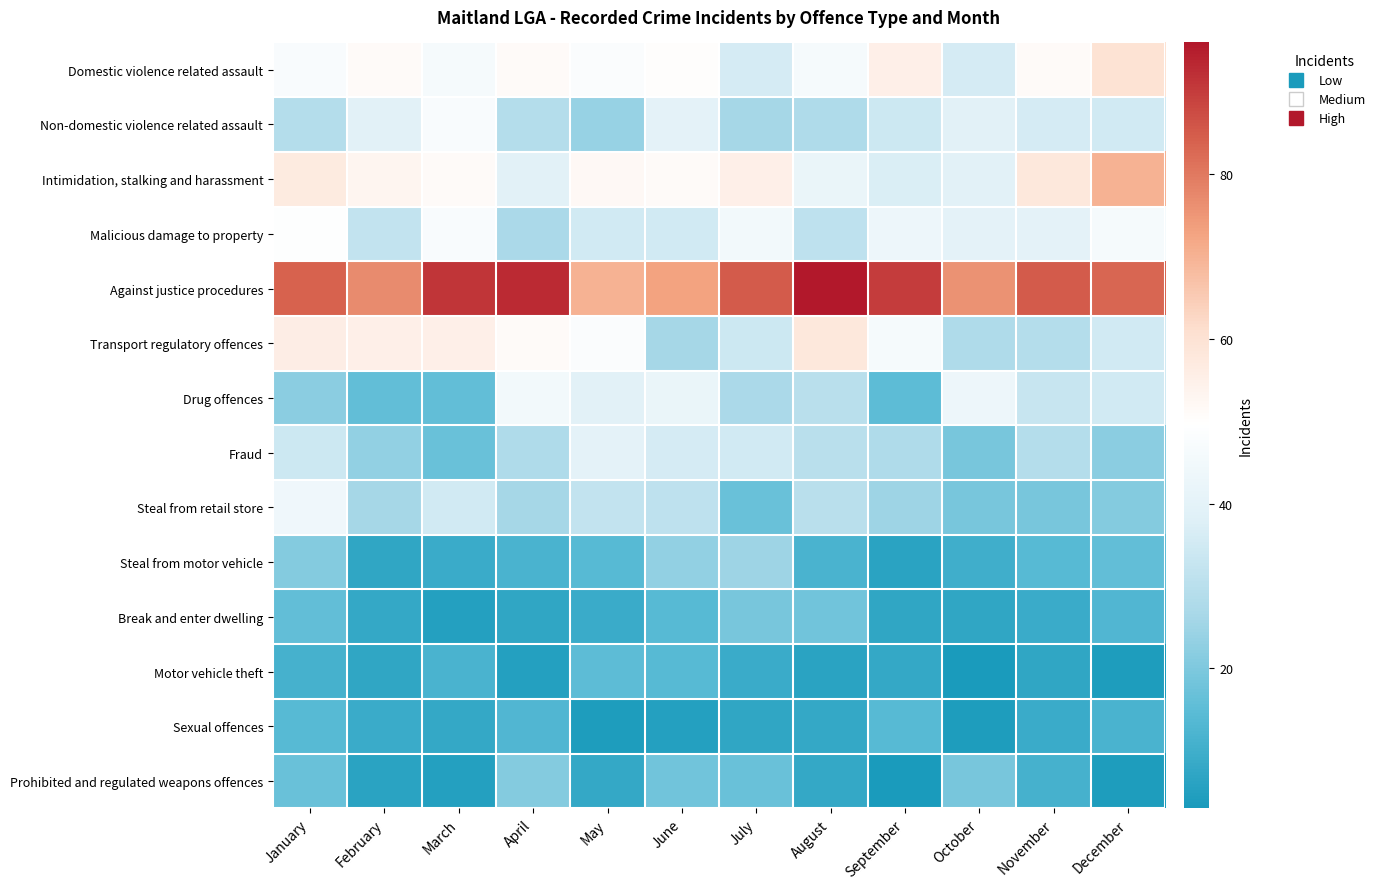

How many distinct data groups are displayed?

14